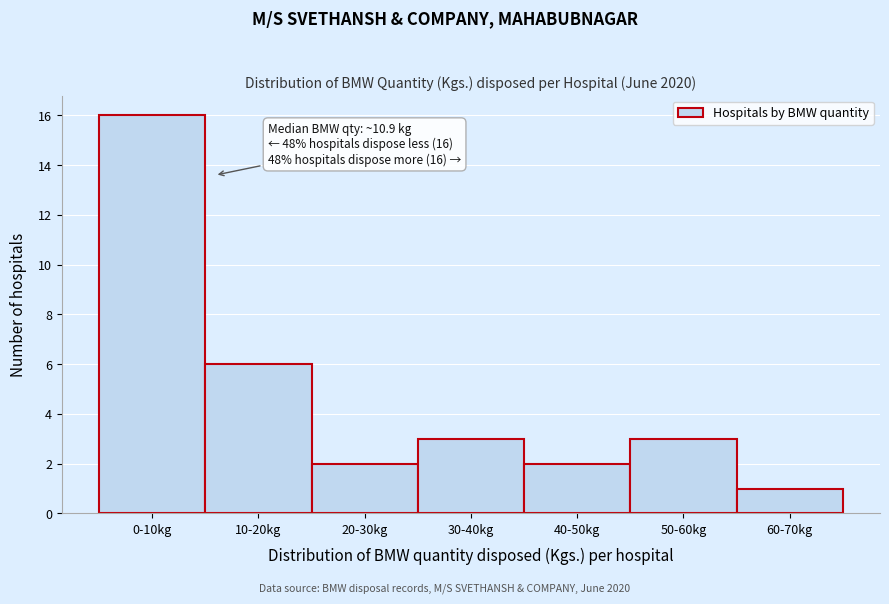

Reading left to right, transcribe all the data shown in this chart.

16	6	2	3	2	3	1